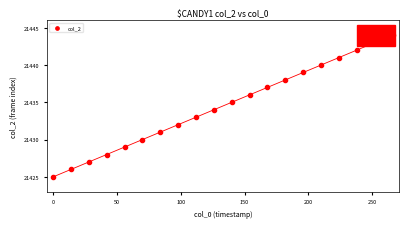

What is the range of Y values (max minus min)?

19